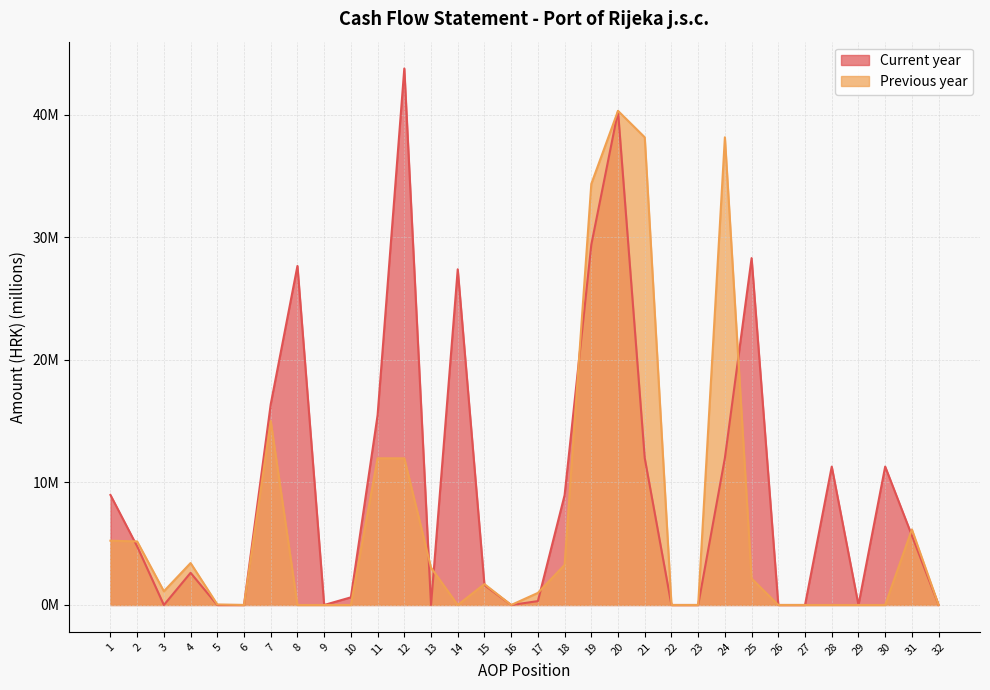

Which category has the highest value in the Previous year series?

20